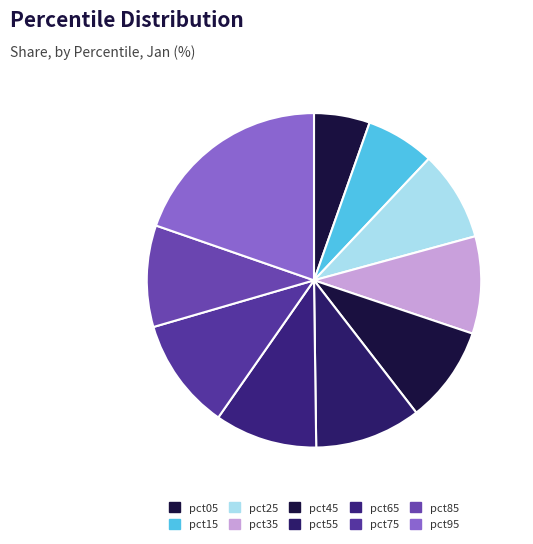

Which category has the biggest portion of the pie?

pct95